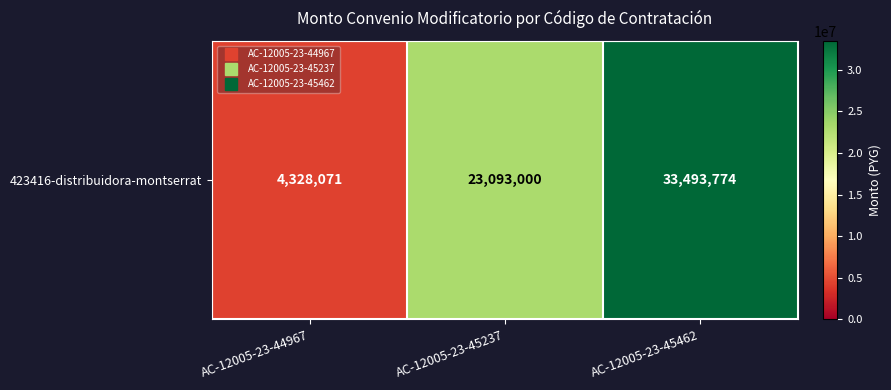

How many values are between 4328071 and 33493774?

3